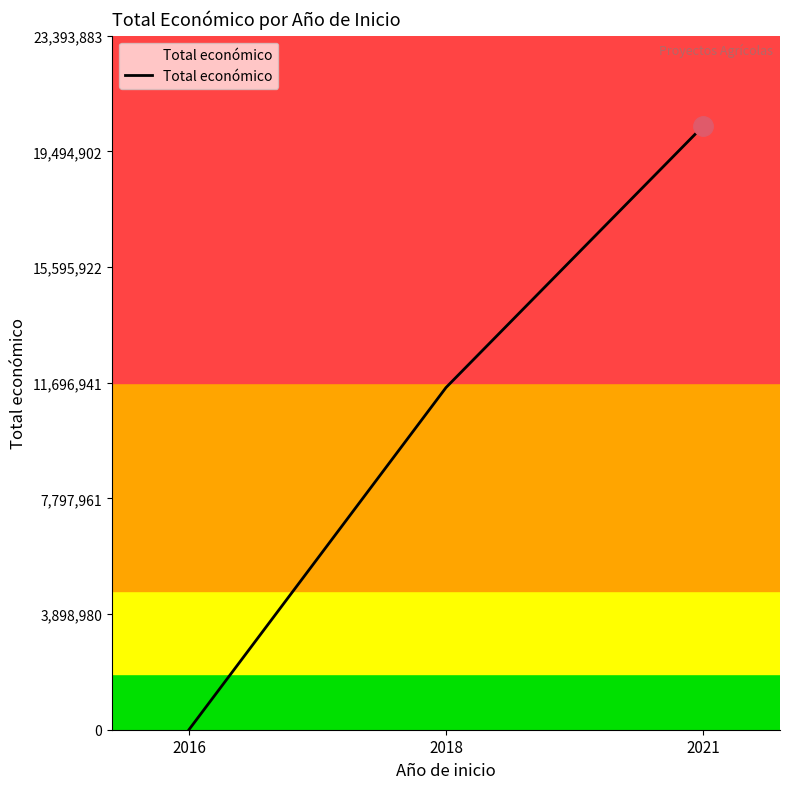

Reading left to right, list all the values displayed in this chart.

2016=7980	2018=11535398	2021=20342507